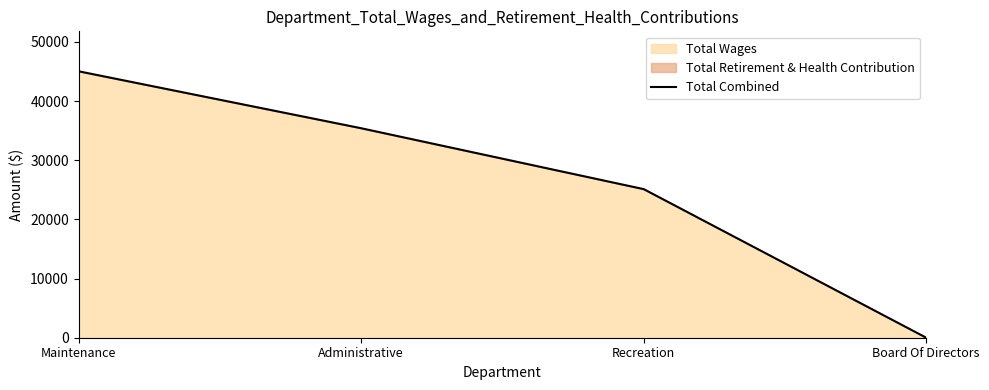

Reading left to right, extract all data points from this chart.

45023	35400	25111	0